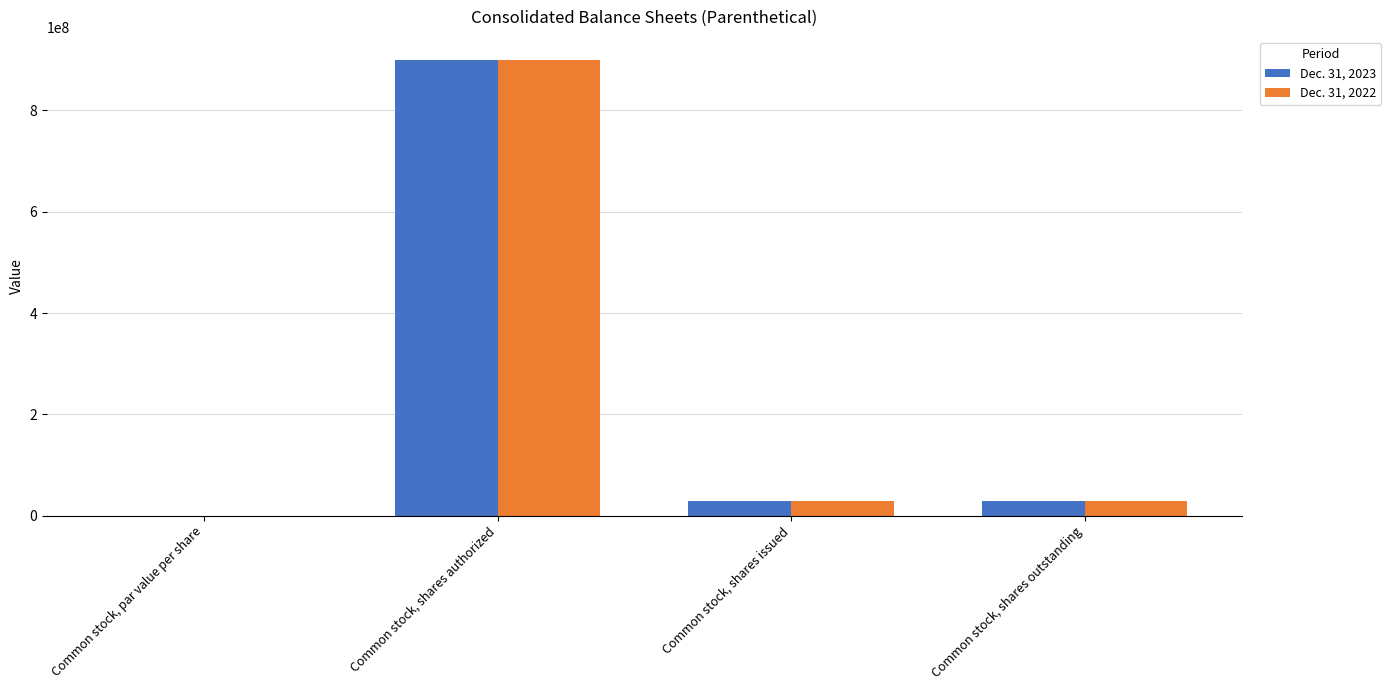

Is it true that Dec. 31, 2022 equals 0.0 at Common stock, par value per share?

True